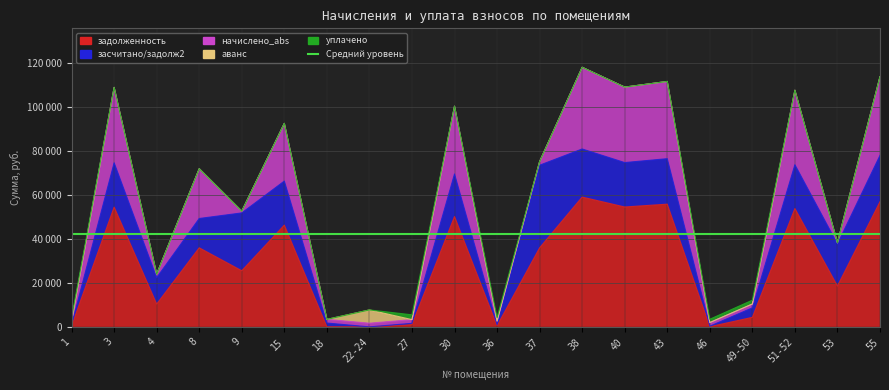

Between 1 and 43, which is larger?

43